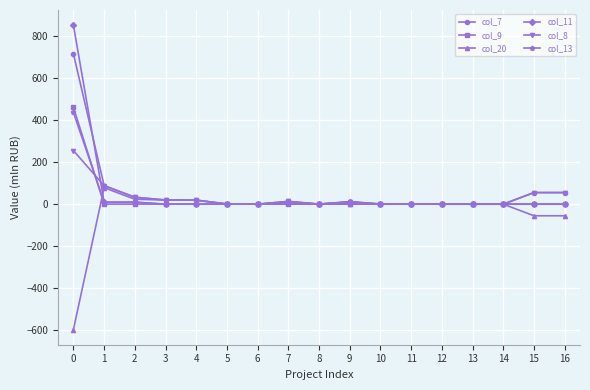

The value of col_7 at 6 is 0.0. True or false?

True